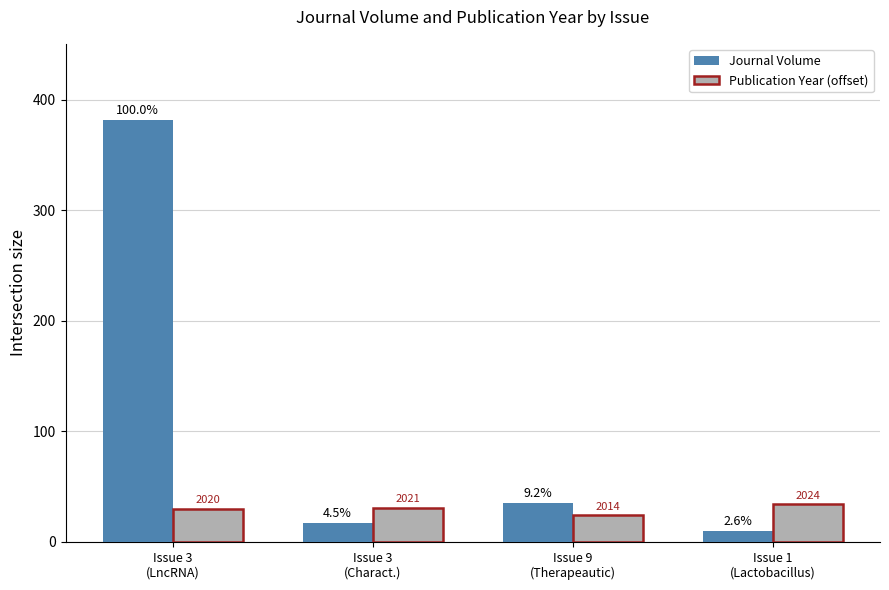

What are all the series names shown in the legend?

Journal Volume, Publication Year (offset)